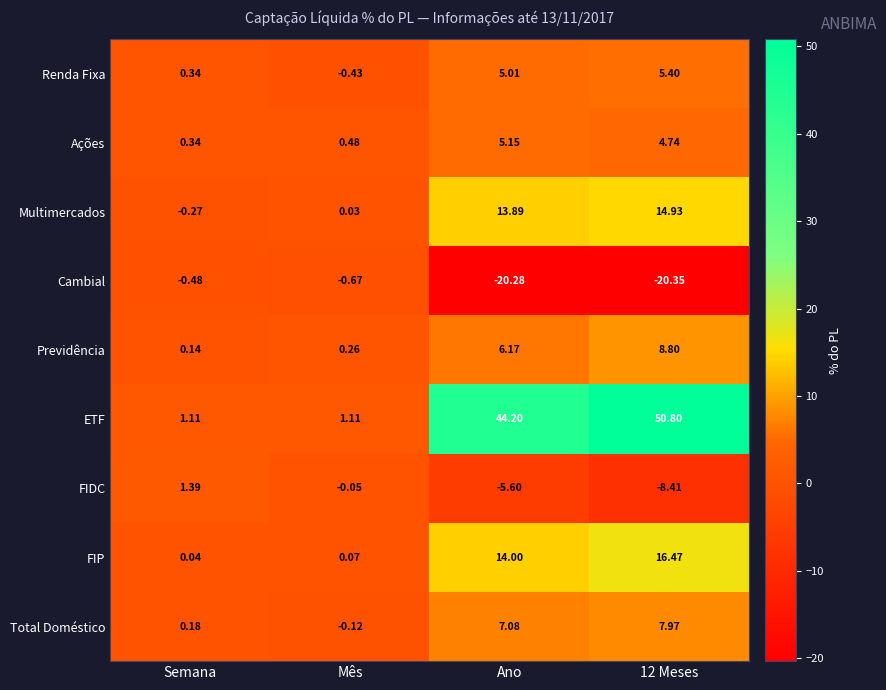

Where is Total Doméstico nearest to the value 3?

Semana